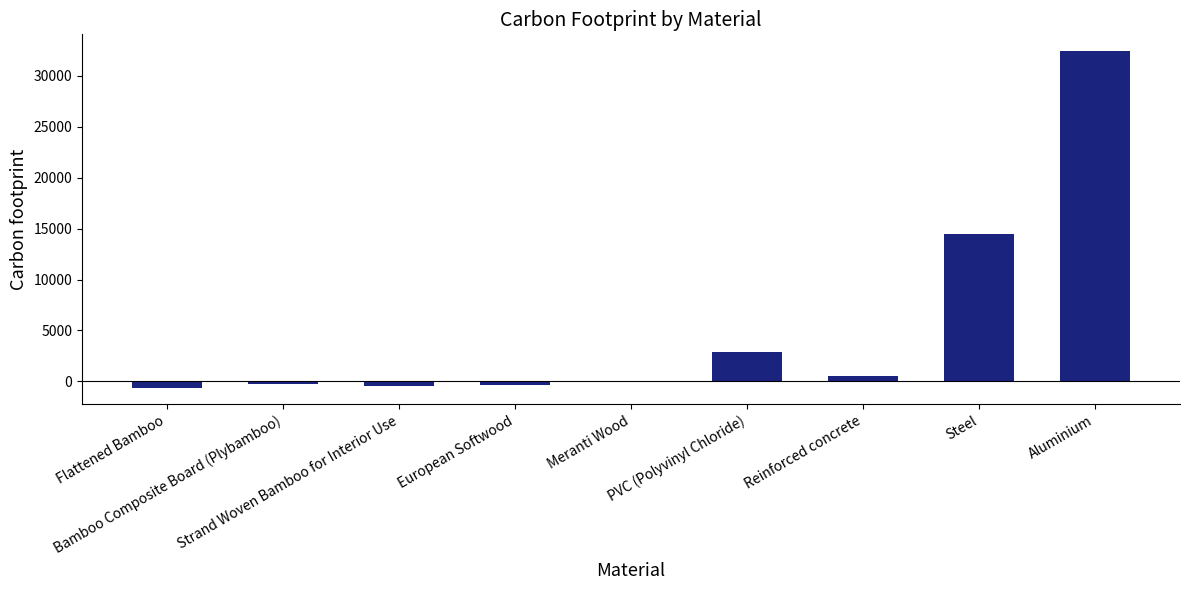

What value does the data have at Steel, to the nearest 50?

14450